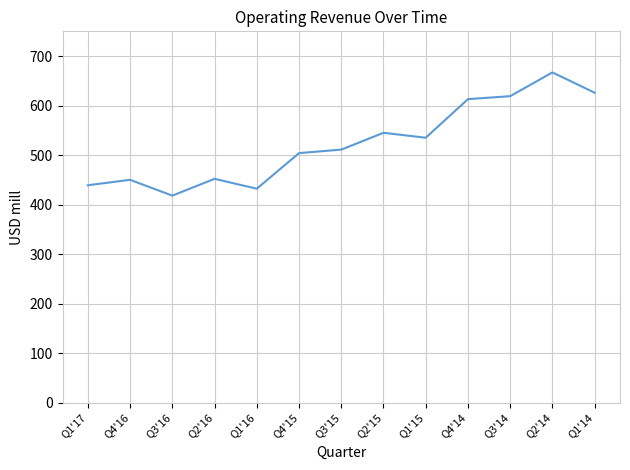

Read the value at Q1'14.

626